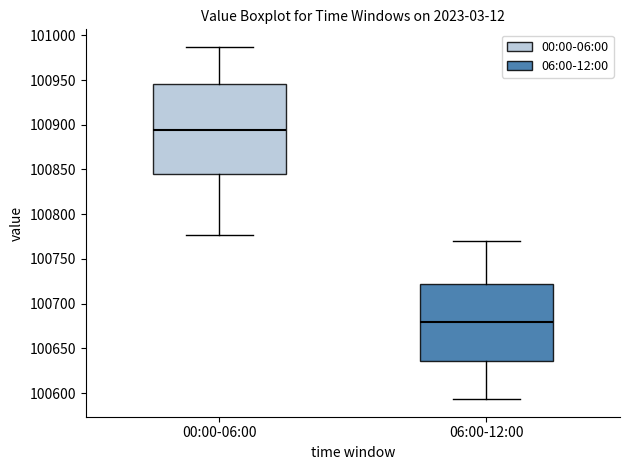

Which box's median line is the lowest?

06:00-12:00